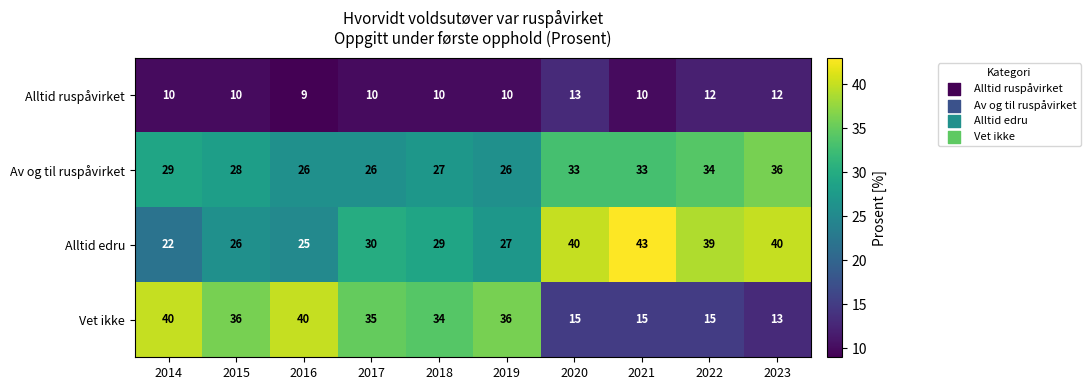

The value of Av og til ruspåvirket at 2021 is 47. True or false?

False